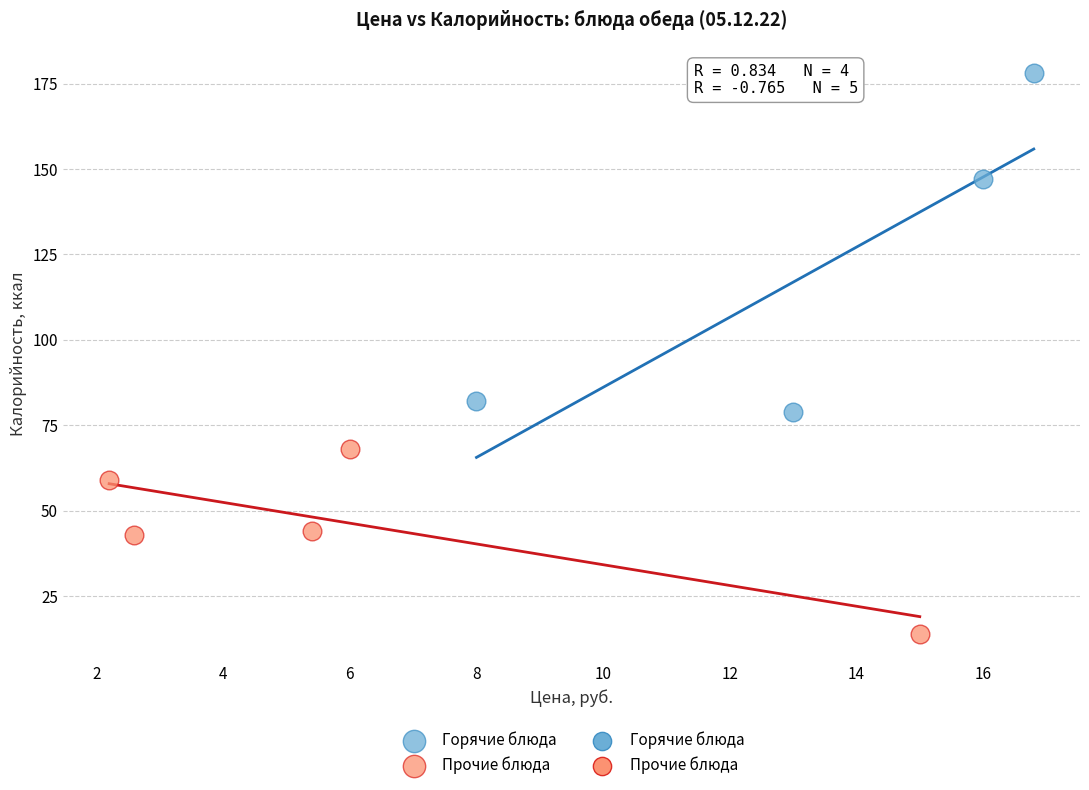

Which series has the largest Y range (max minus min)?

Горячие блюда